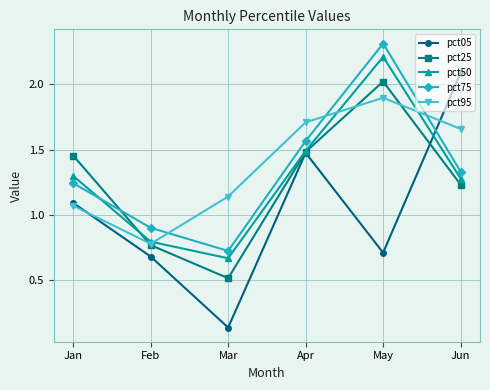

How many times do pct95 and pct75 cross each other?

3